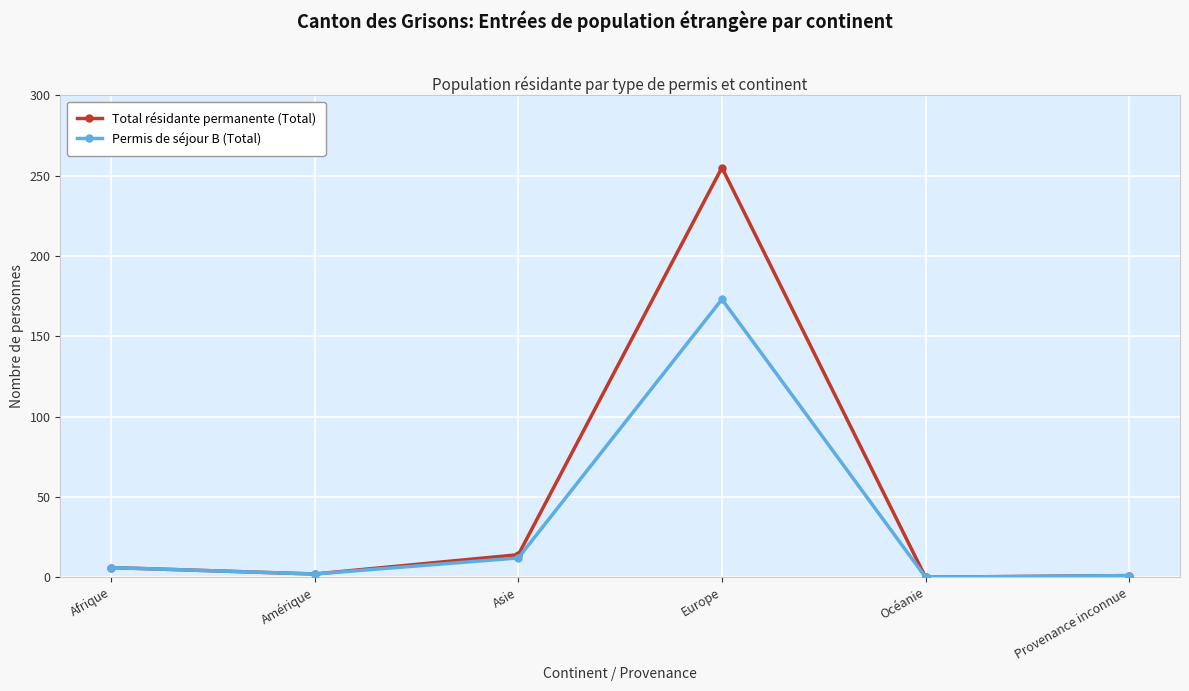

Is the value of Total résidante permanente (Total) at Europe greater than the value of Permis de séjour B (Total) at Provenance inconnue?

Yes